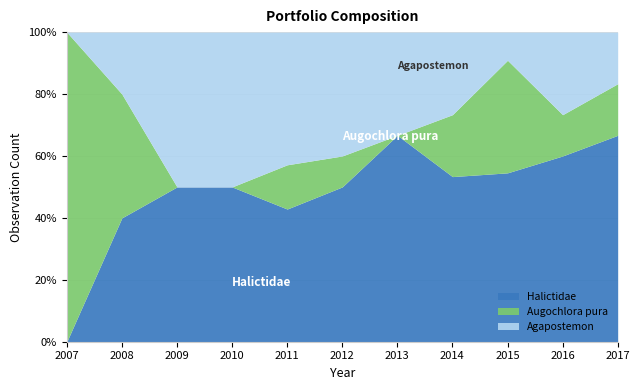

How many lines are shown in the chart?

3